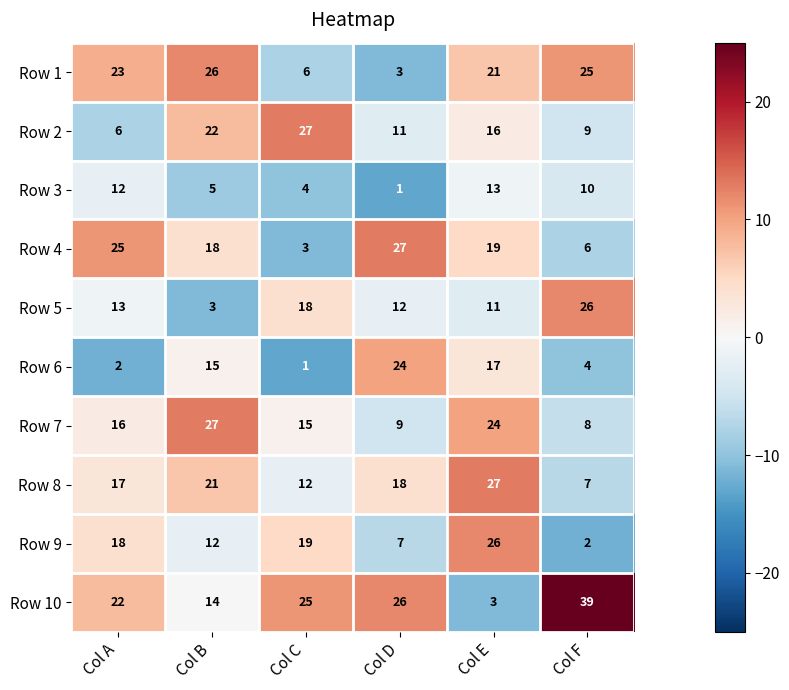

List the labels in order of Row 10 value, smallest first.

Col E, Col B, Col A, Col C, Col D, Col F